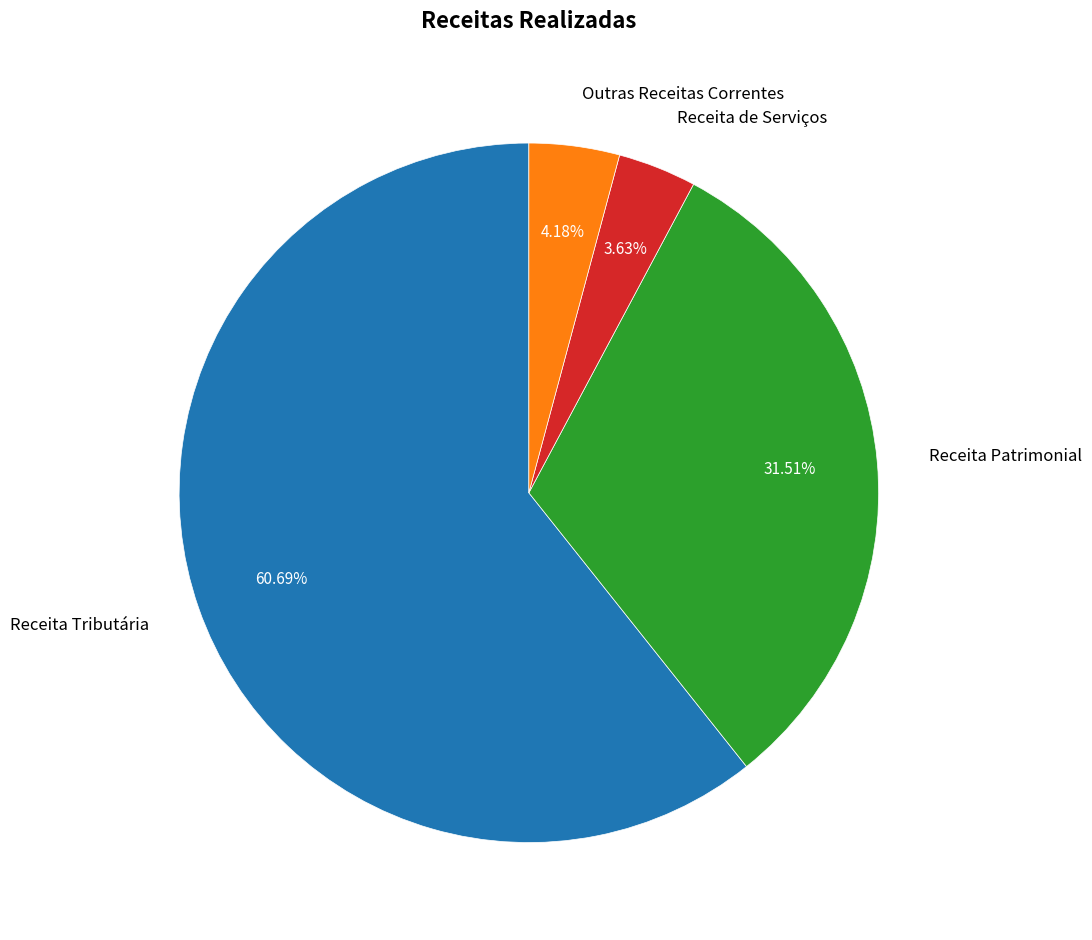

To the nearest percent, what is the average slice percentage?

25%